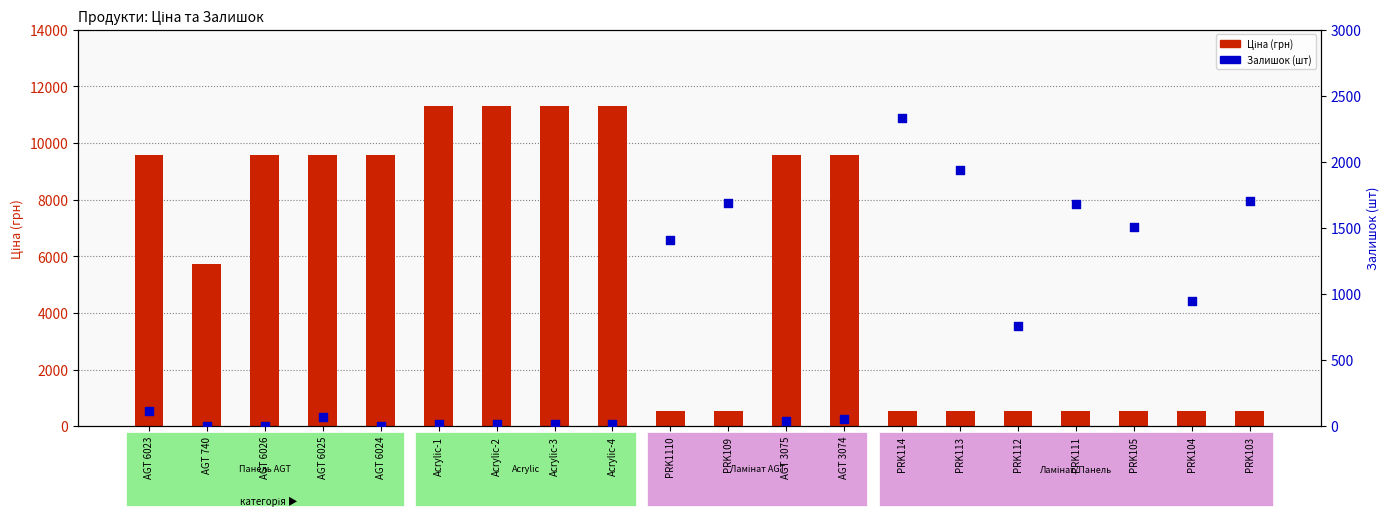

What are all the series names shown in the legend?

Ціна (грн), Залишок (шт)